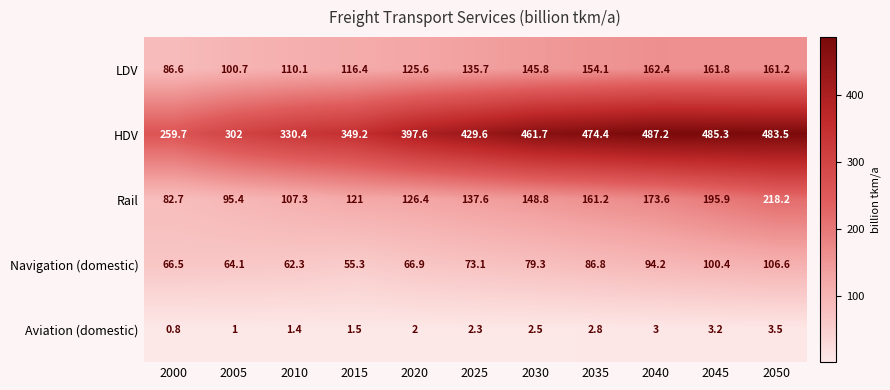

How many data points in Rail are less than 137?

5